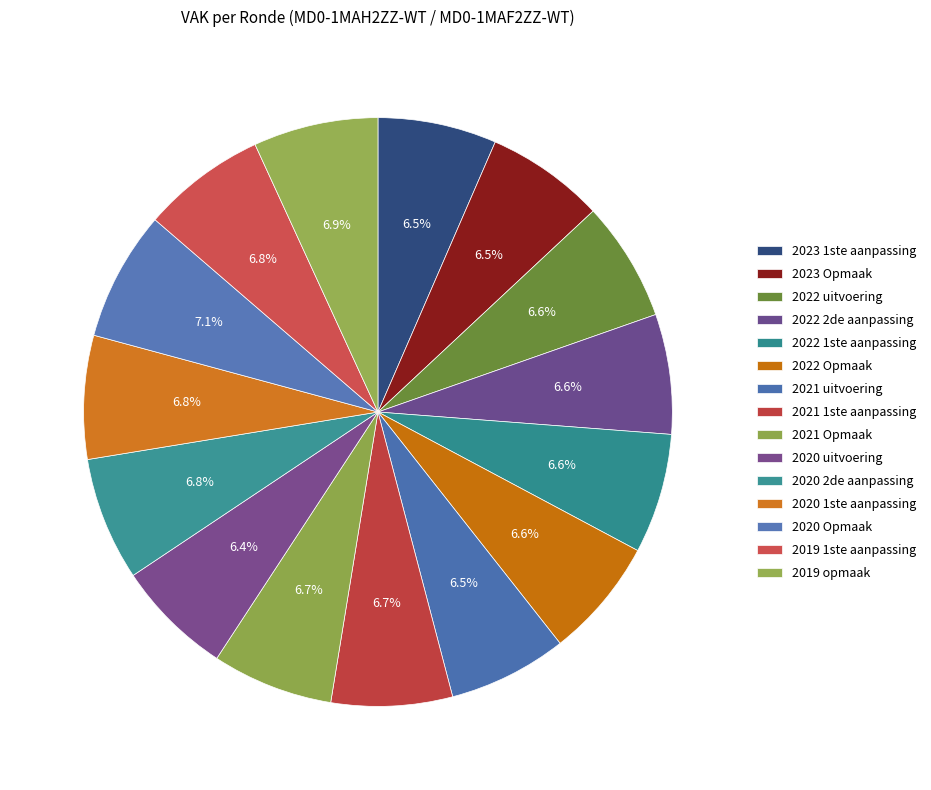

What is the largest slice in the pie chart?

2020 Opmaak